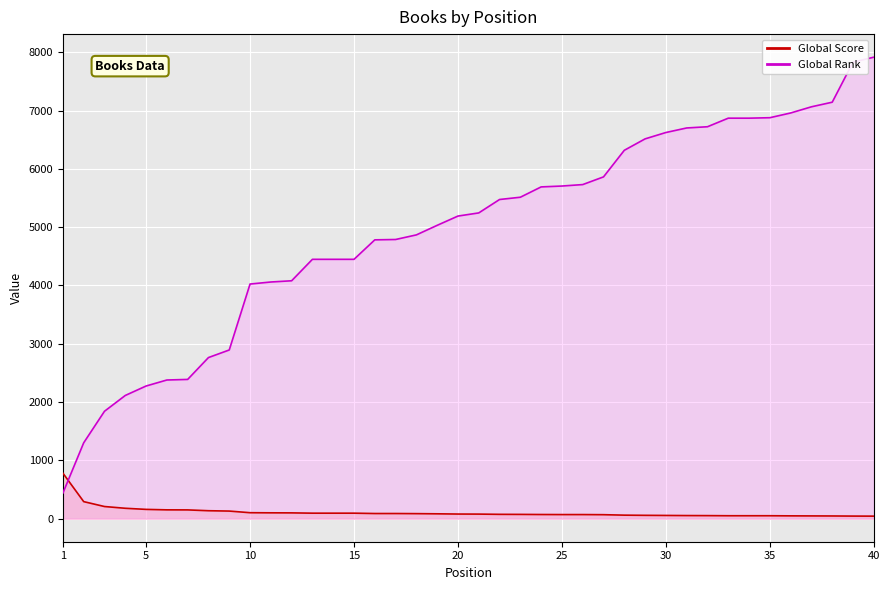

True or false: Global Score has a value of 74 at 22.

True